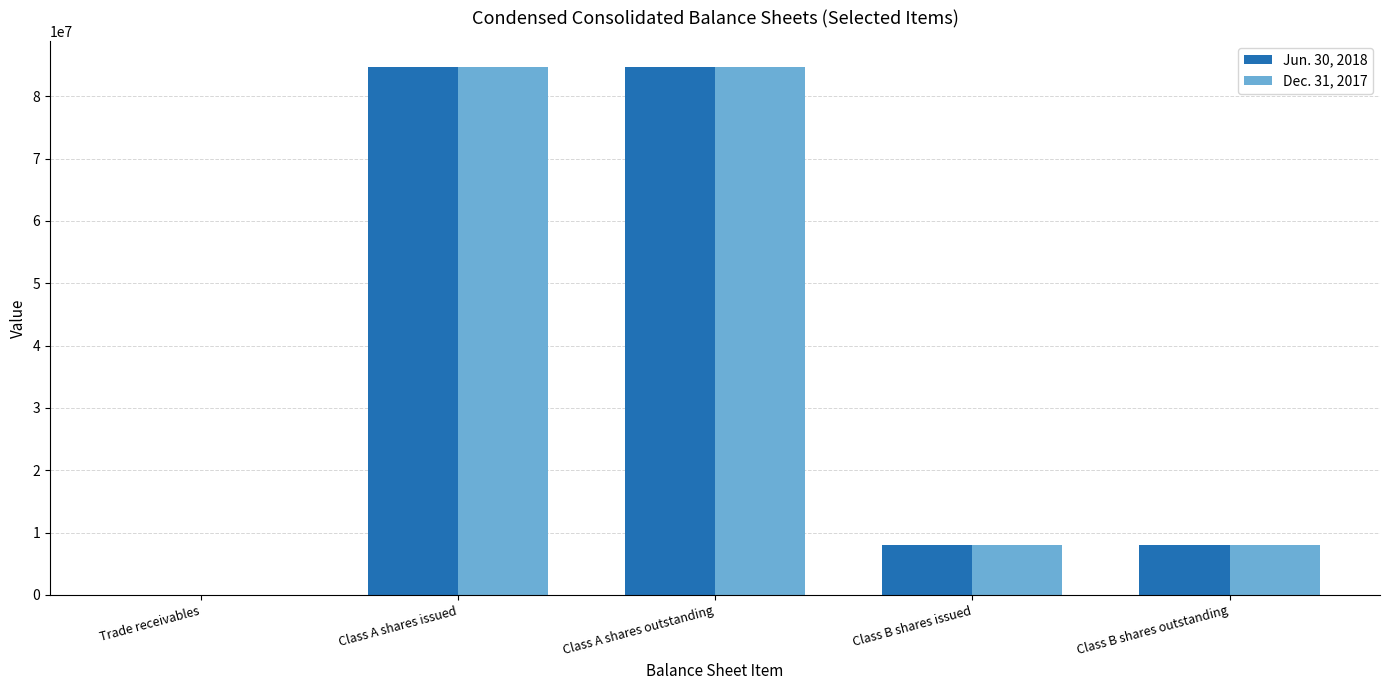

What is the greatest value displayed?

84644774